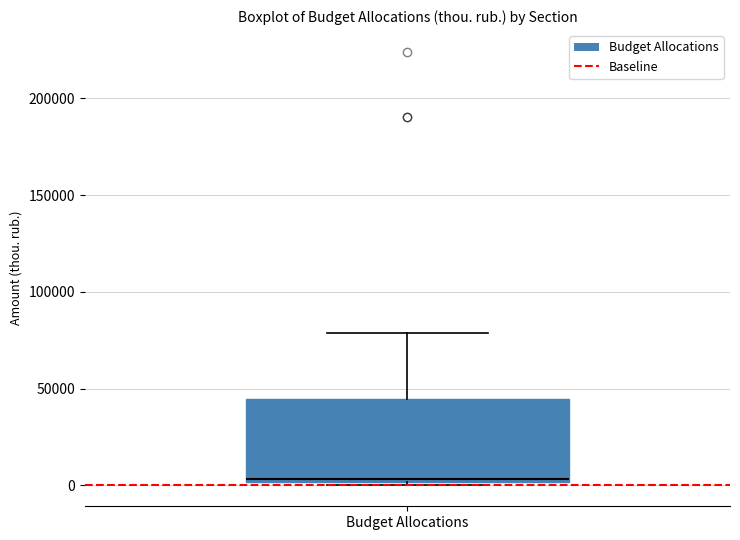

Read this box plot against the y-axis: the position of the median line, the range covered by the box, and the ends of both whiskers. The values are not printed on the chart, so give them approximately, as read against the axis.

median 5000, box 0 to 45000, whiskers 0 (just below the box's lower edge) to 80000